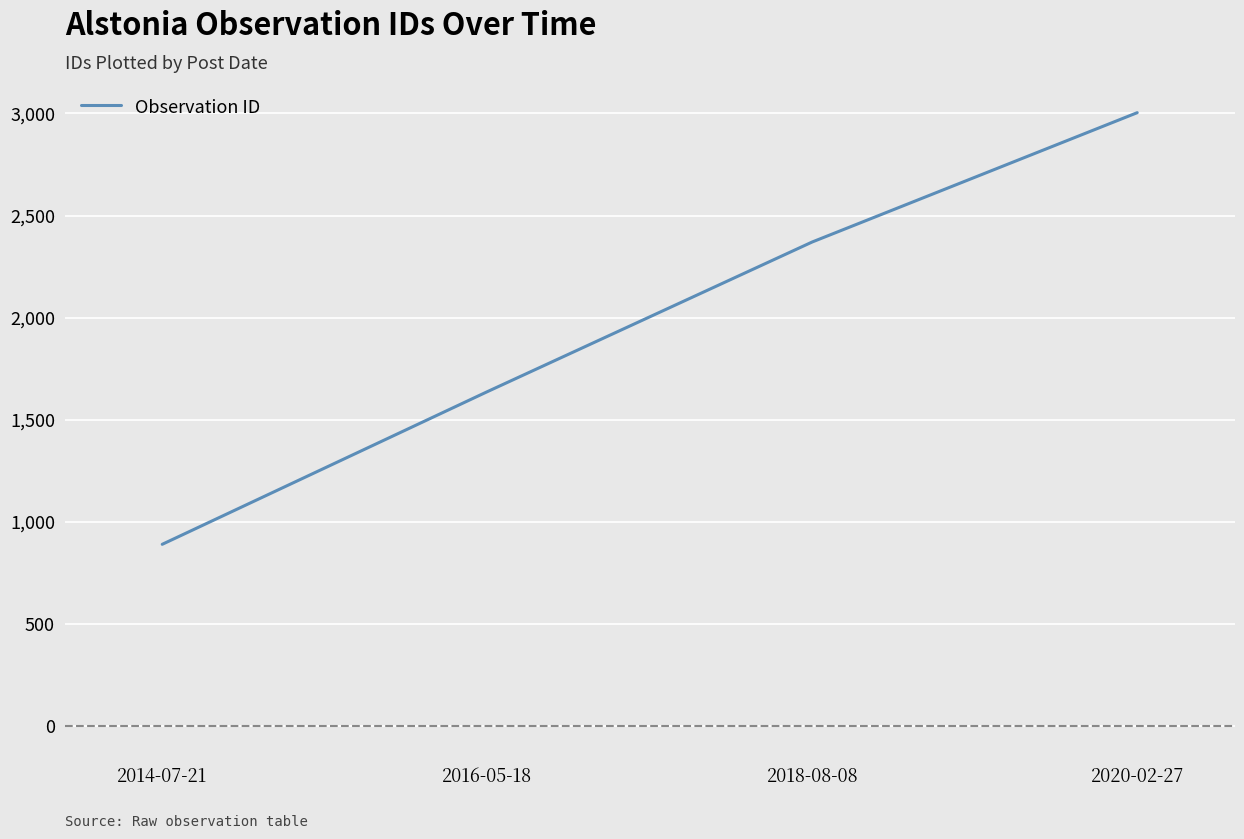

What is the average value?

1976